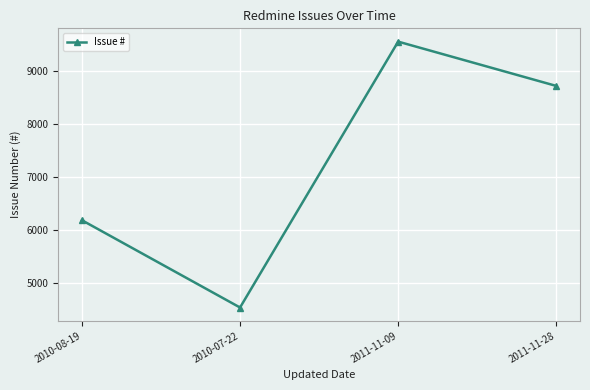

At which category does the chart reach its peak across all series?

2011-11-09